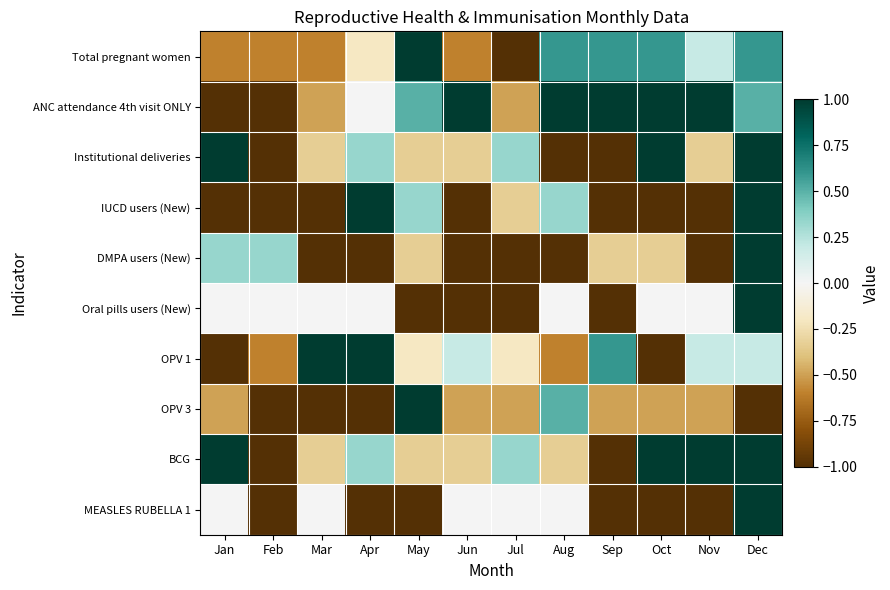

Rank the series at Nov from lowest to highest value.

IUCD users (New), DMPA users (New), MEASLES RUBELLA 1, OPV 3, Institutional deliveries, Oral pills users (New), Total pregnant women, OPV 1, ANC attendance 4th visit ONLY, BCG